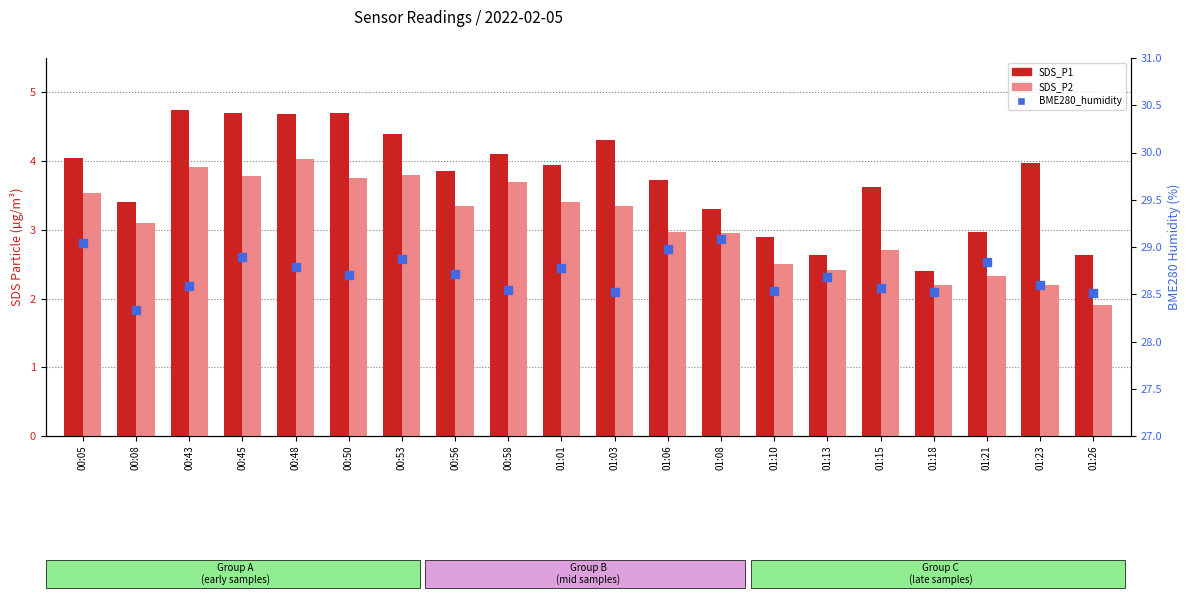

Which series has the largest total across all categories?

BME280_humidity